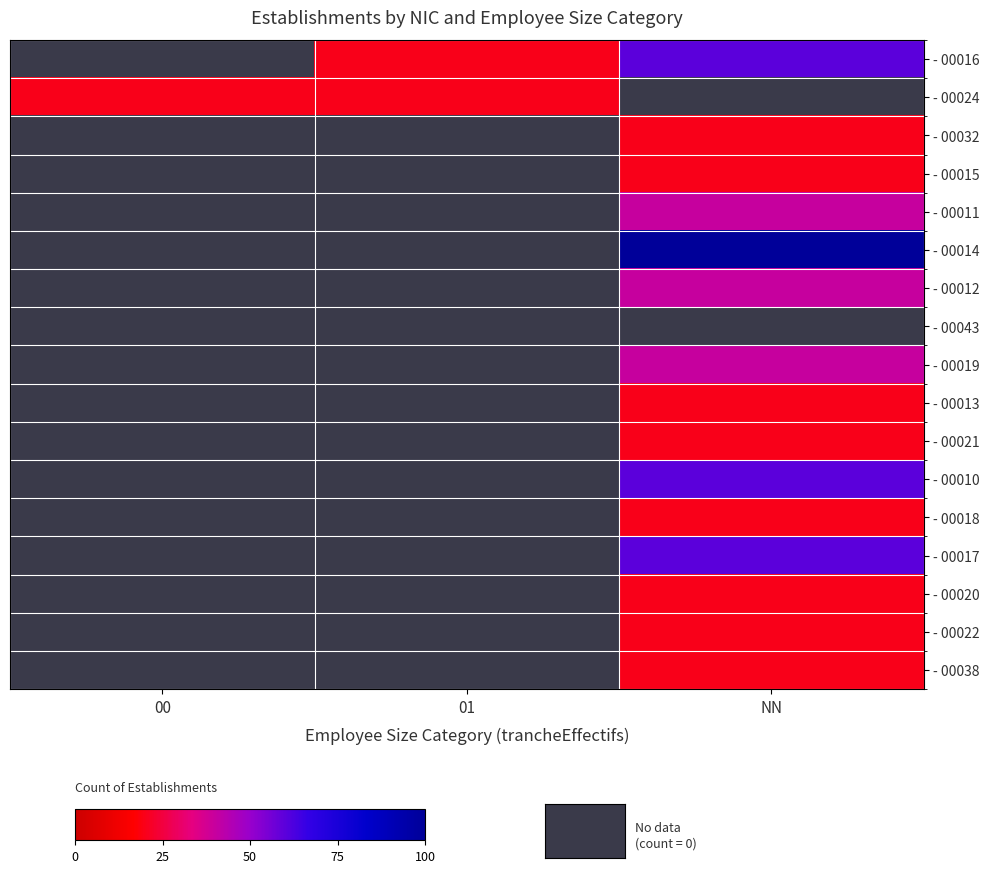

At how many categories does at least one series exceed 4?

3